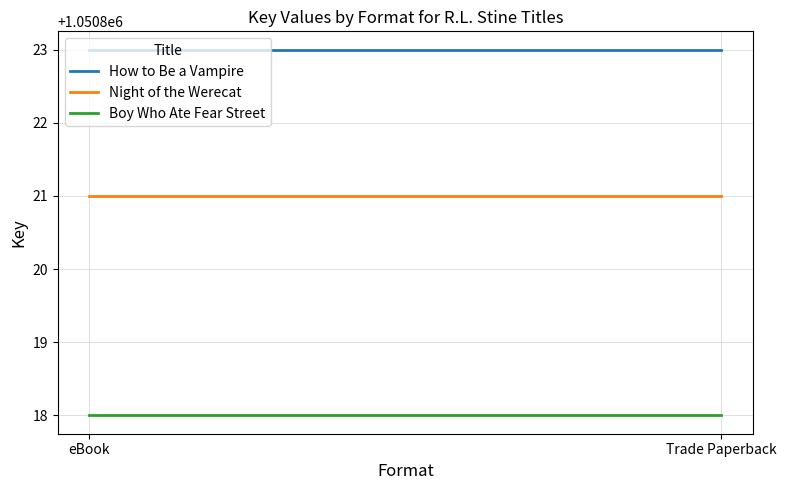

What is the sum of the Boy Who Ate Fear Street values at eBook and Trade Paperback?

2101636